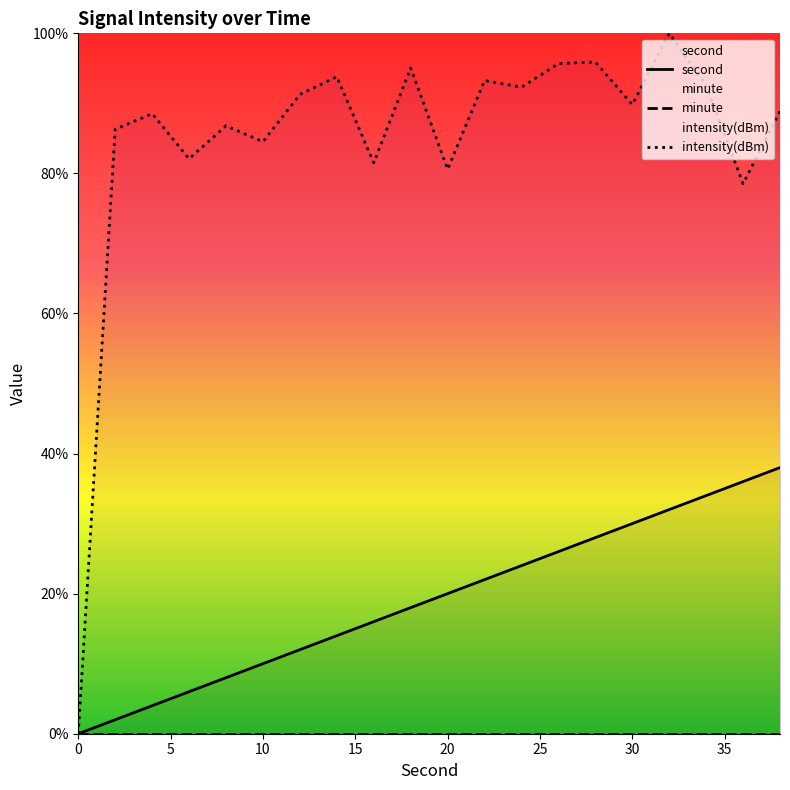

The intensity(dBm) series shows 0.0 at 0. True or false?

True